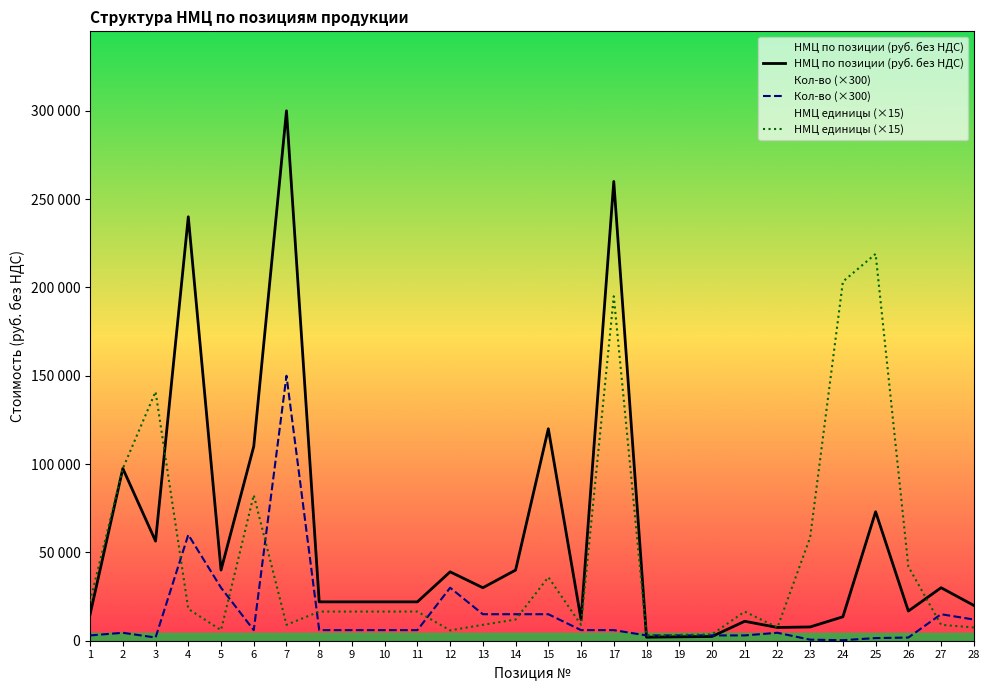

Where do Кол-во (×300) and НМЦ единицы (×15) first cross each other?

3 and 4